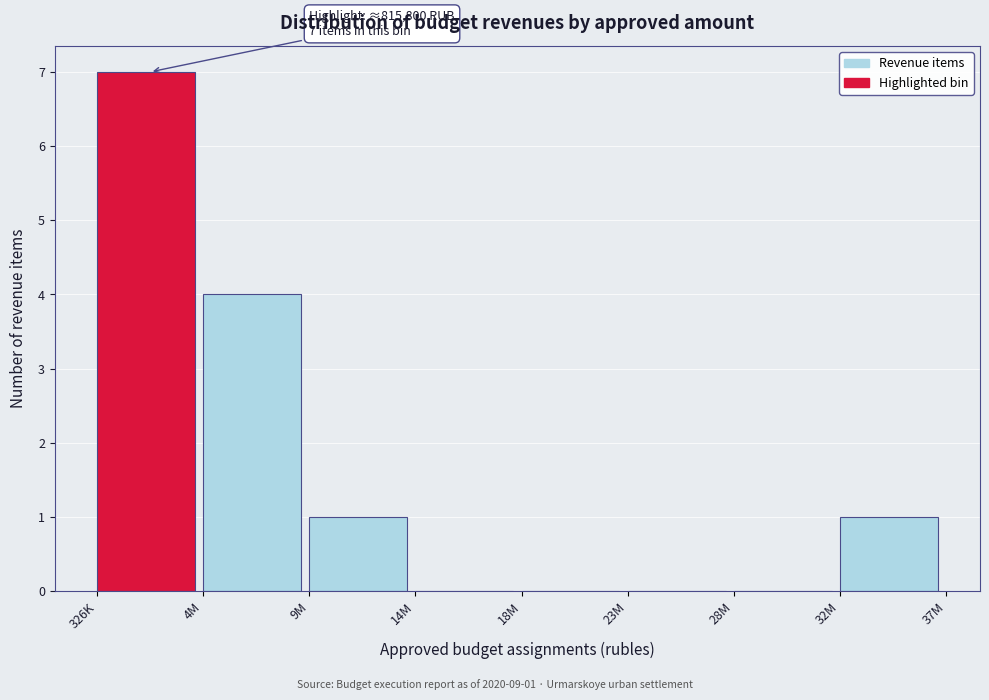

Reading left to right, extract all data points from this chart.

326K=7	4M=4	9M=1	14M=0	18M=0	23M=0	28M=0	32M=1